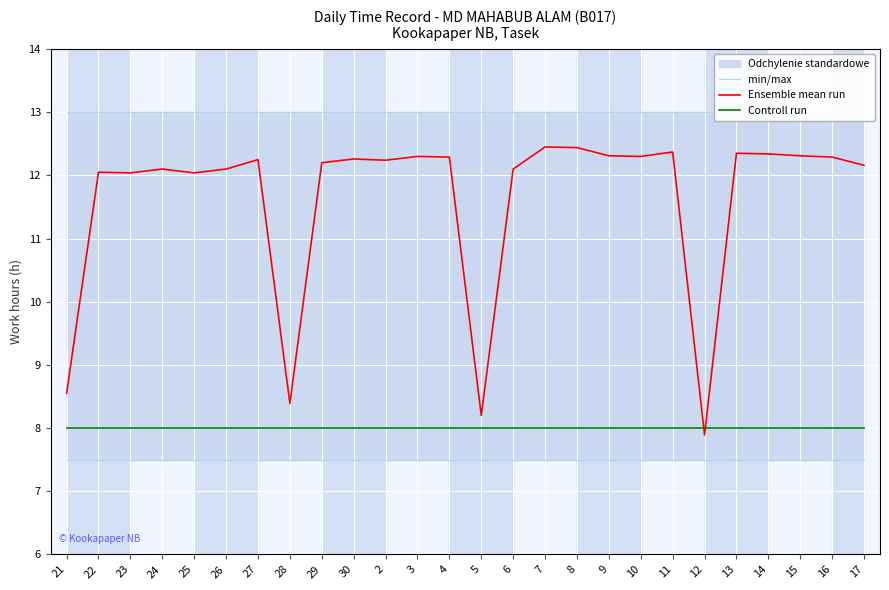

How many intersections are there between Ensemble mean run and Controll run?

2